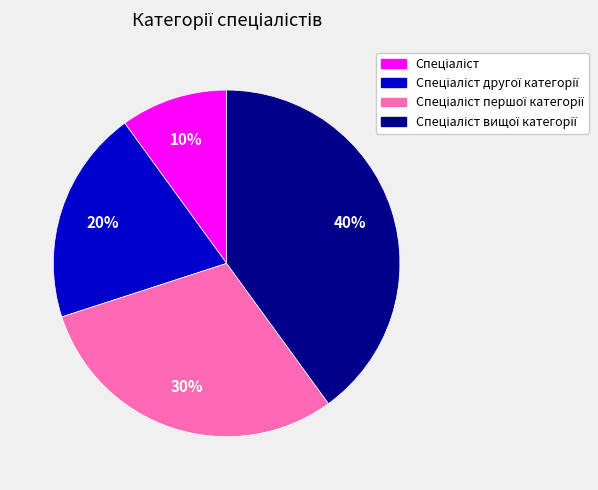

To the nearest percent, what is the difference between the largest and smallest slice percentages?

30%